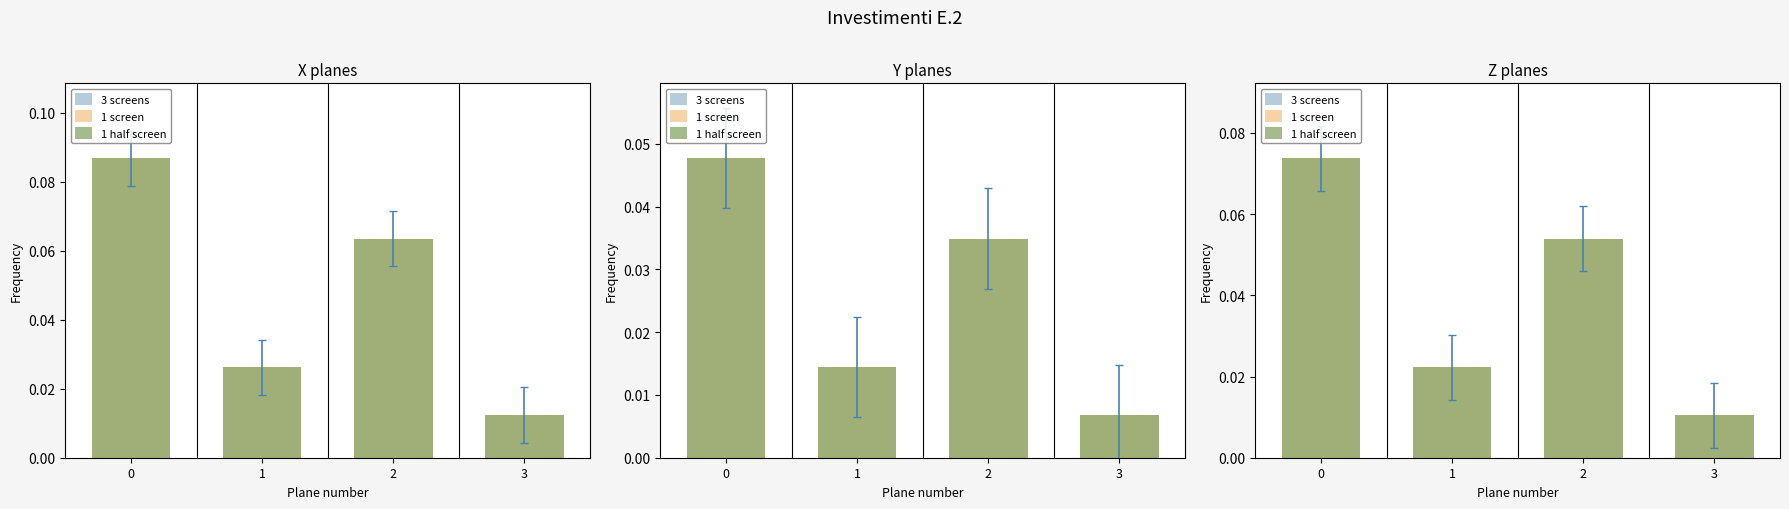

Is the value of 3 screens at 2 greater than the value of 1 half screen at 0?

No